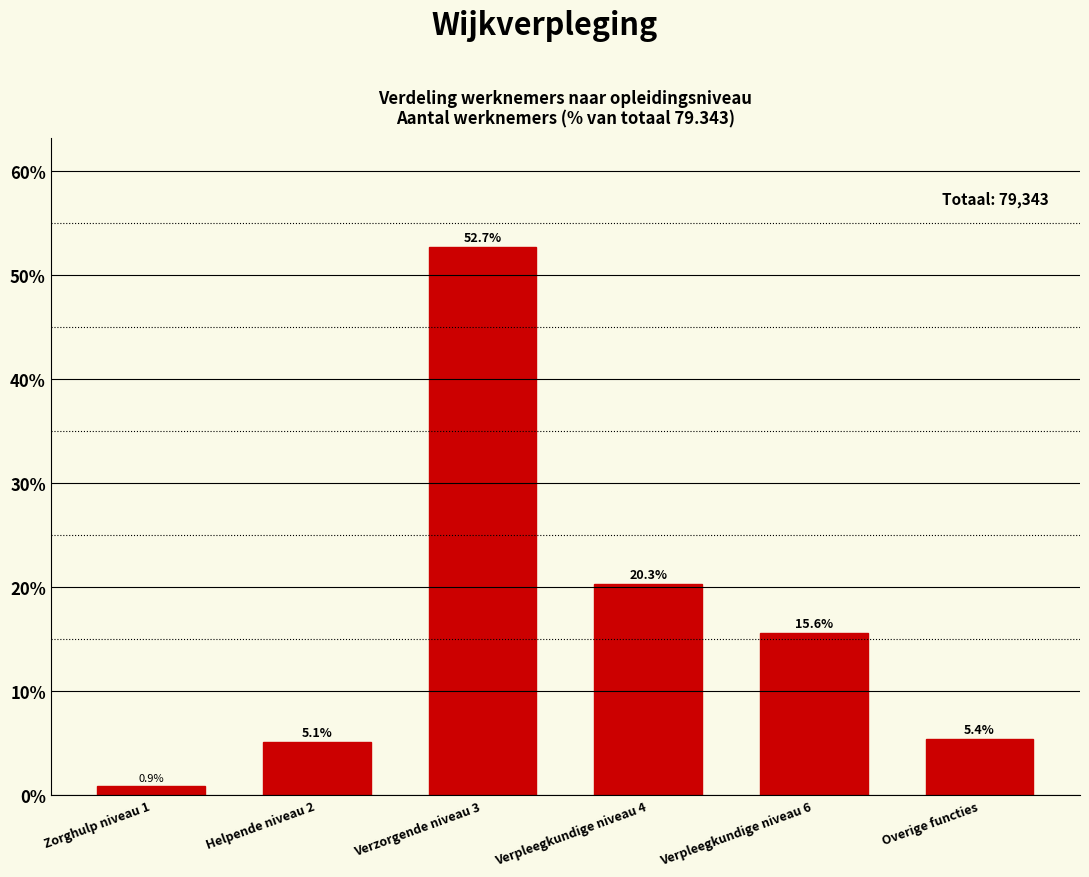

Reading left to right, what are all the values shown in this chart?

0.9	5.1	52.7	20.3	15.6	5.4